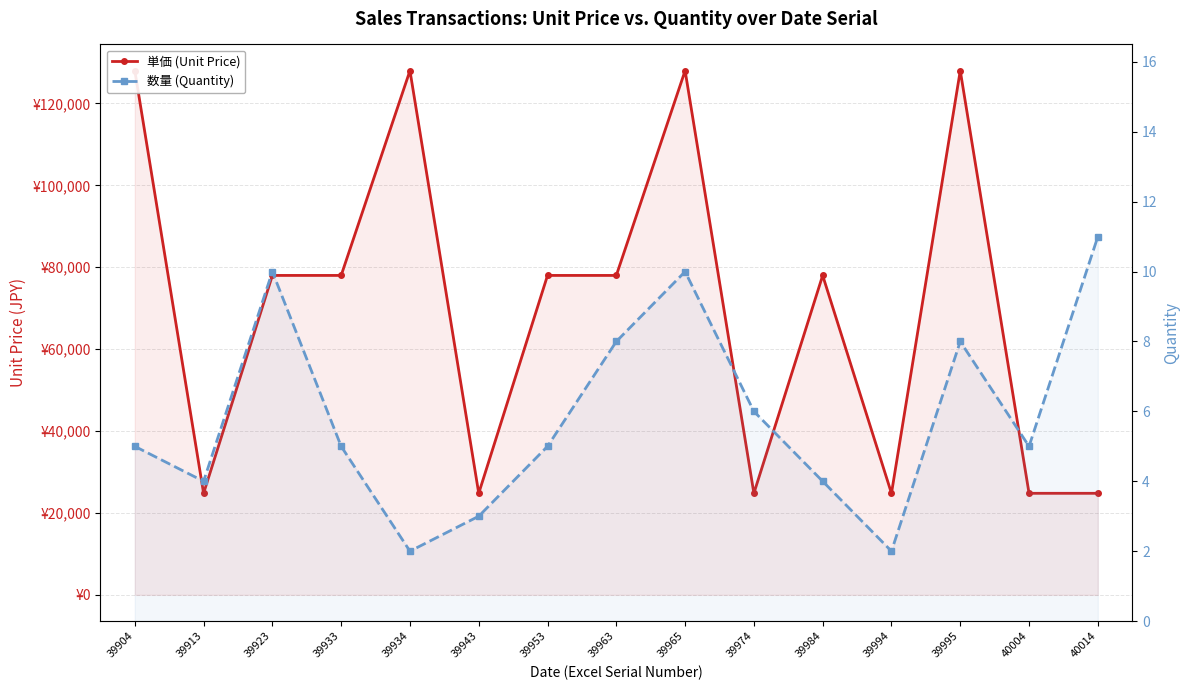

Which category has the lowest value across all series?

39934